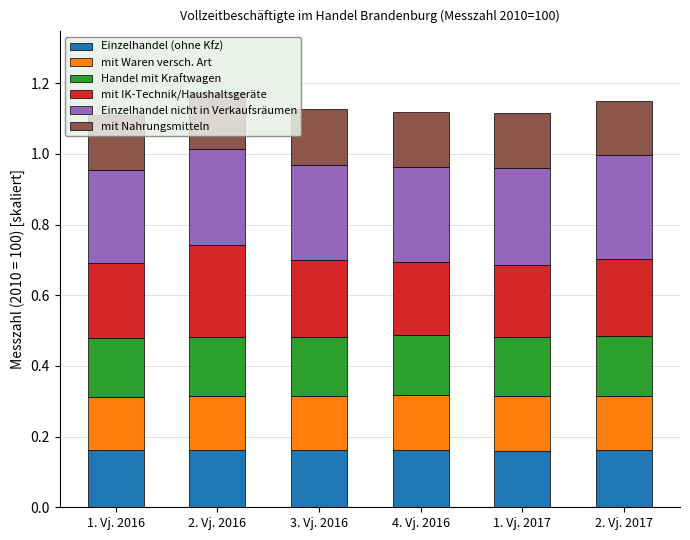

Rank the series by their maximum value, from lowest to highest.

mit Waren versch. Art, mit Nahrungsmitteln, Einzelhandel (ohne Kfz), Handel mit Kraftwagen, mit IK-Technik/Haushaltsgeräte, Einzelhandel nicht in Verkaufsräumen